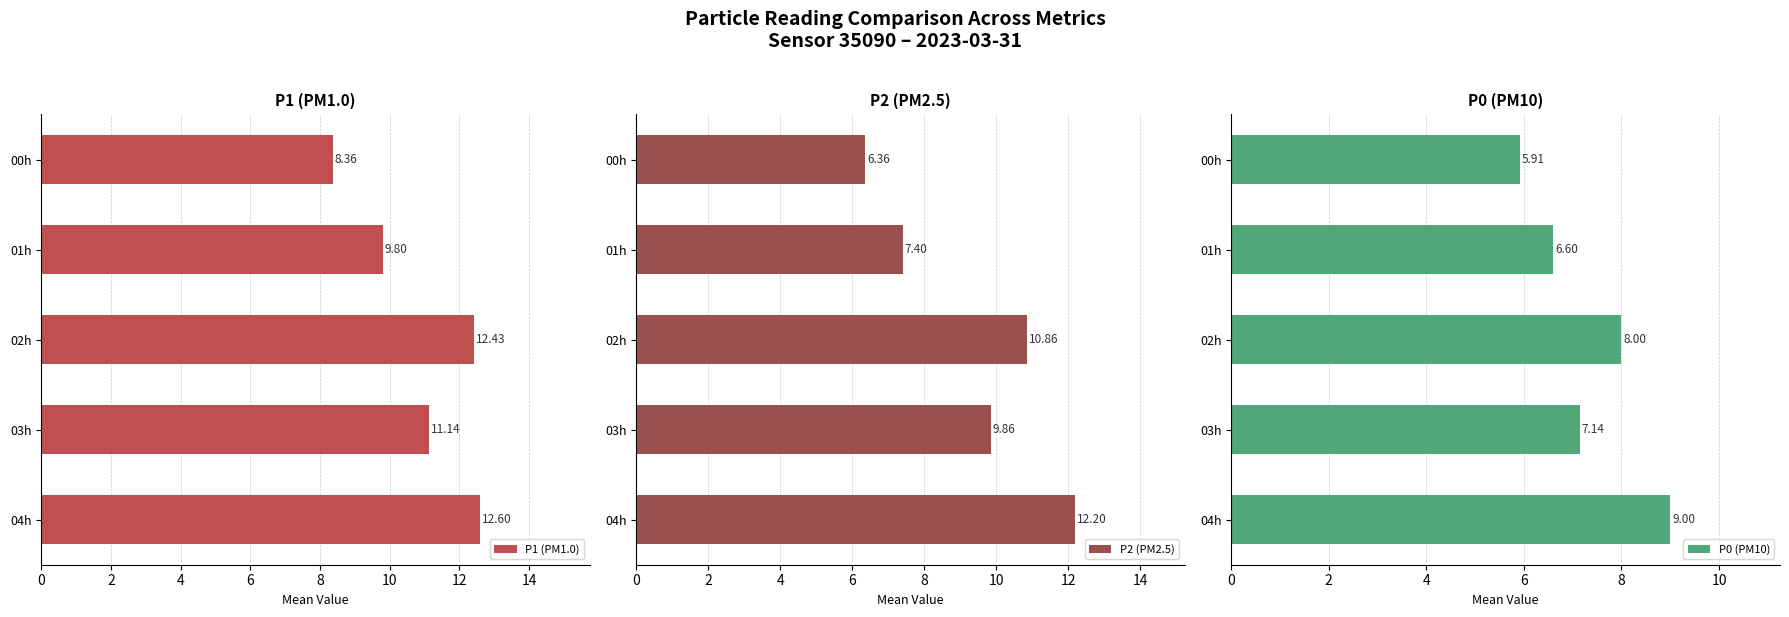

What is the average value of the P1 (PM1.0) series?

10.9